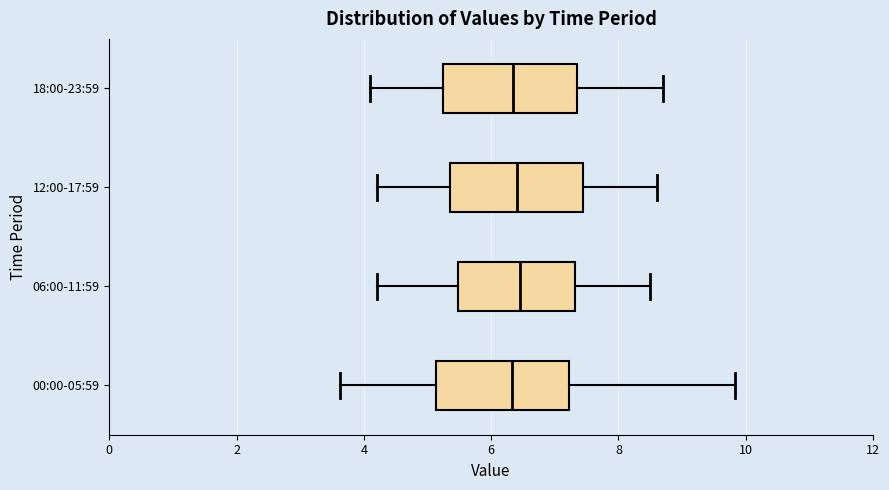

Reading bottom to top, transcribe this box plot: for each box, give where its median line is, the range the box spans, and where its two whiskers end, as read against the x-axis. The values are not printed on the chart, so give them approximately, as read against the axis.

00:00-05:59: median 6.4, box 5.2 to 7.2, whiskers 3.6 to 9.8
06:00-11:59: median 6.4, box 5.4 to 7.4, whiskers 4.2 to 8.6
12:00-17:59: median 6.4, box 5.4 to 7.4, whiskers 4.2 to 8.6
18:00-23:59: median 6.4, box 5.2 to 7.4, whiskers 4.2 to 8.8